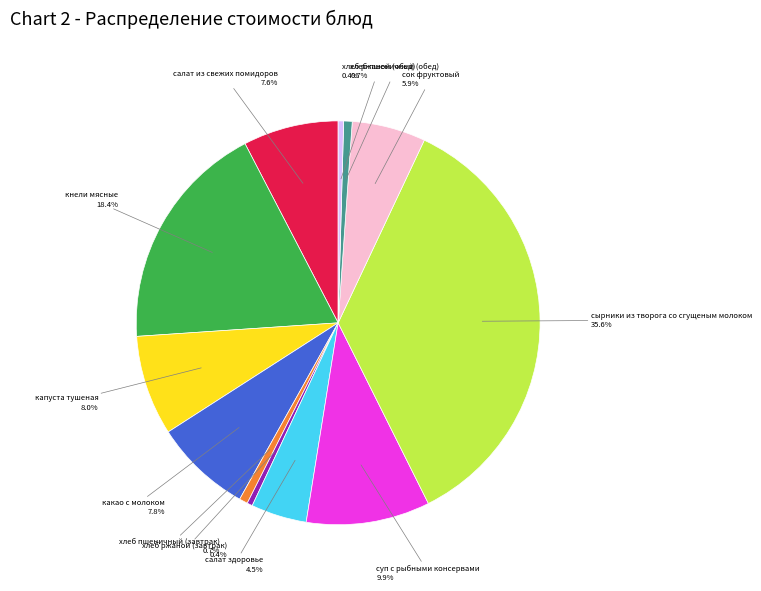

Count the number of slices in the pie.

12